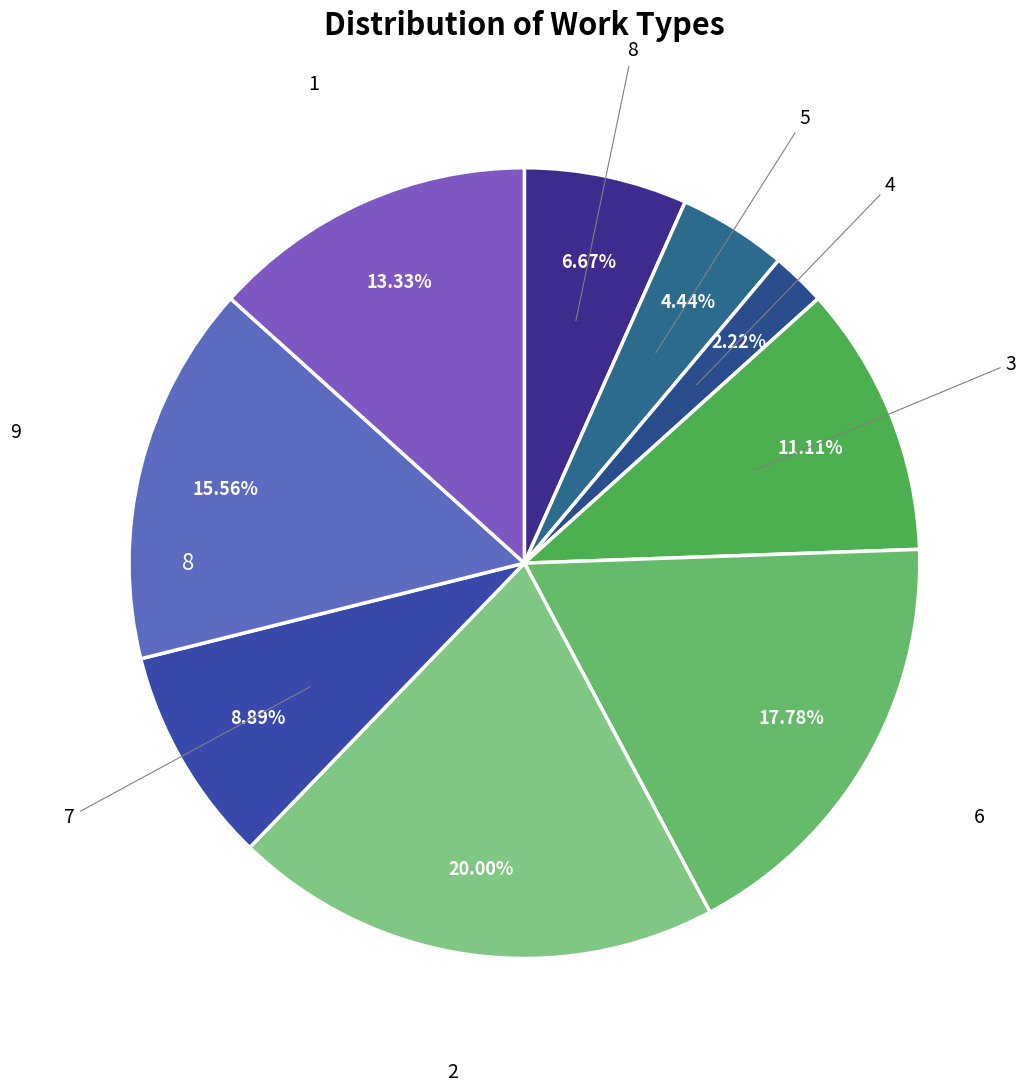

What is the ratio of the value at 6 to the value at 3?

1.6